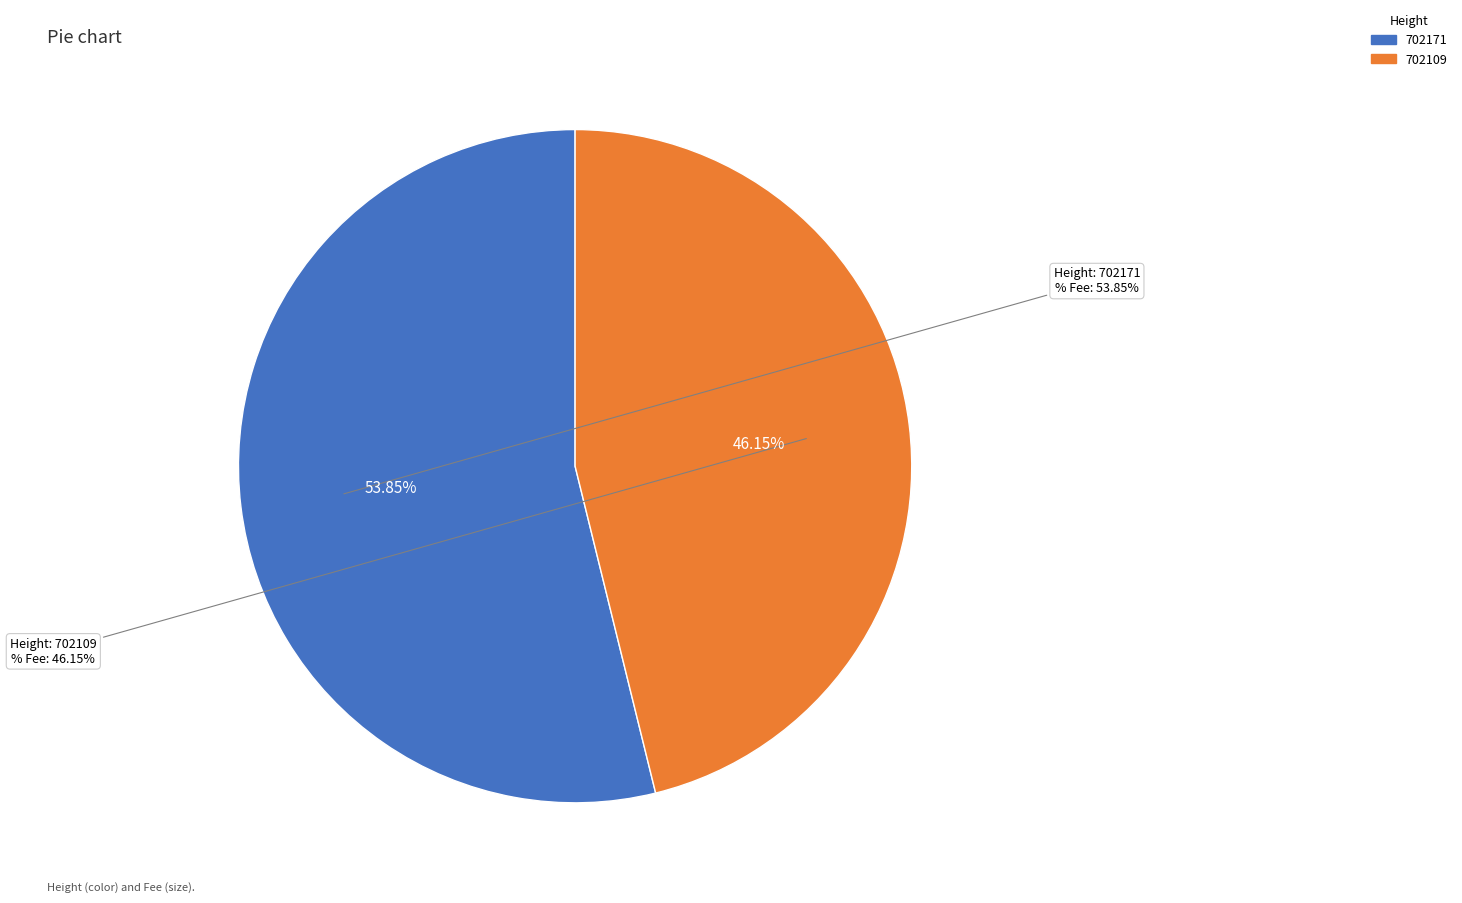

To the nearest percent, what is the average slice percentage?

50%